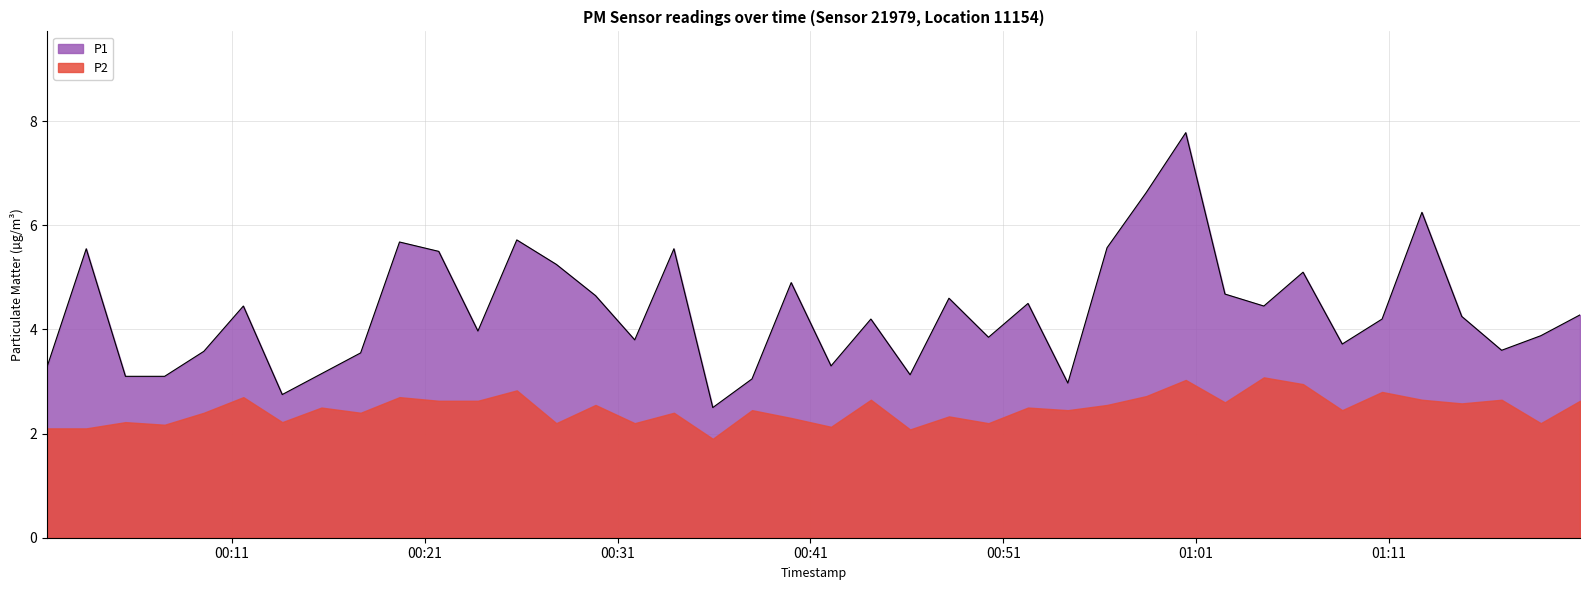

How many lines are shown in the chart?

1